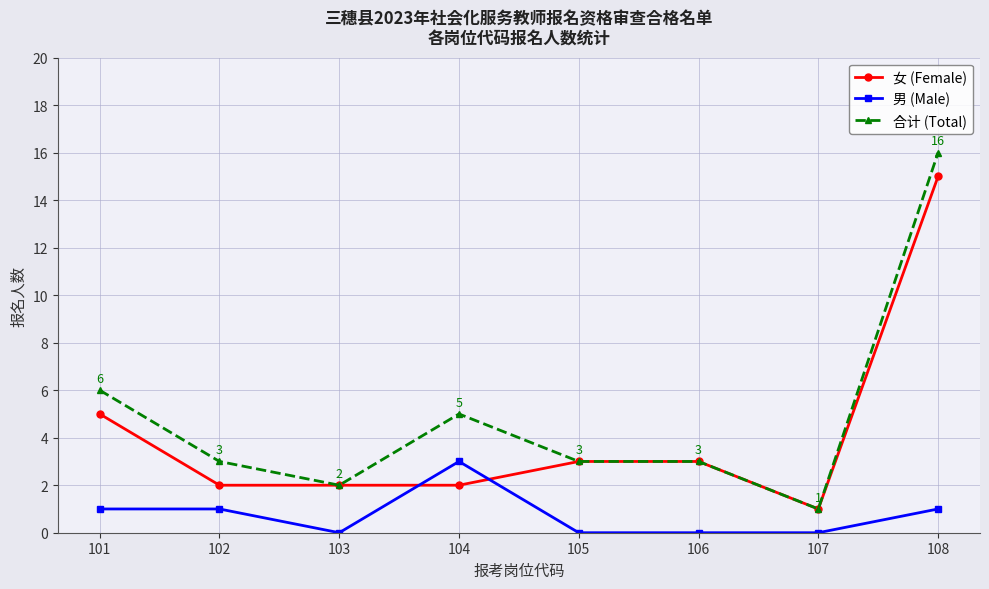

True or false: 合计 (Total) and 男 (Male) cross at least once.

False